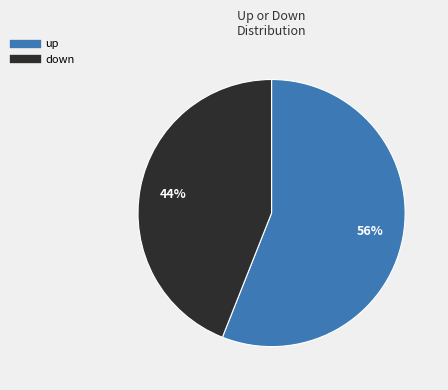

Rank the categories by value from lowest to highest.

down, up